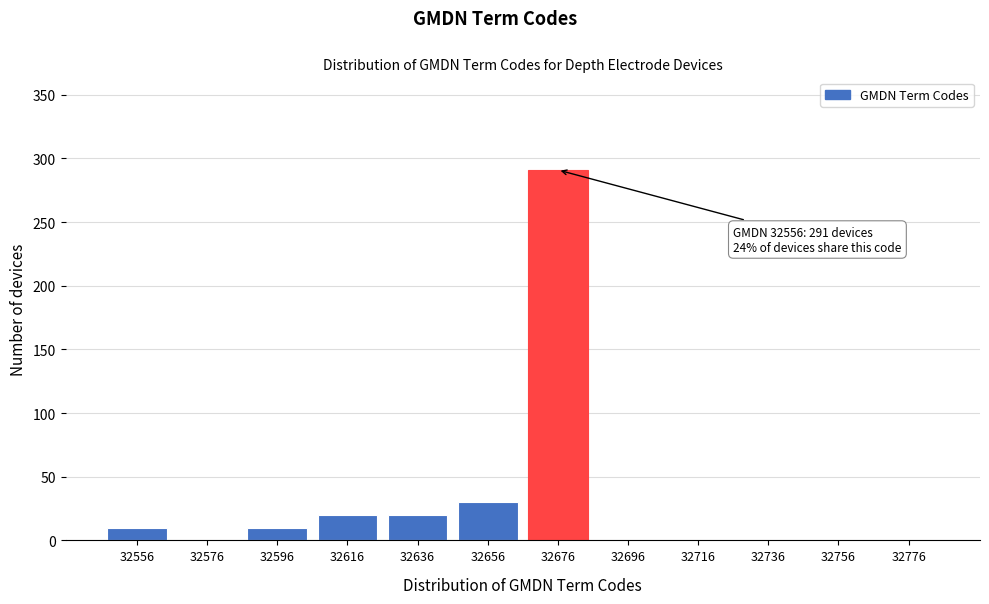

Reading right to left, transcribe all the data shown in this chart.

32776=0	32756=0	32736=0	32716=0	32696=0	32676=291	32656=30	32636=20	32616=20	32596=10	32576=0	32556=10